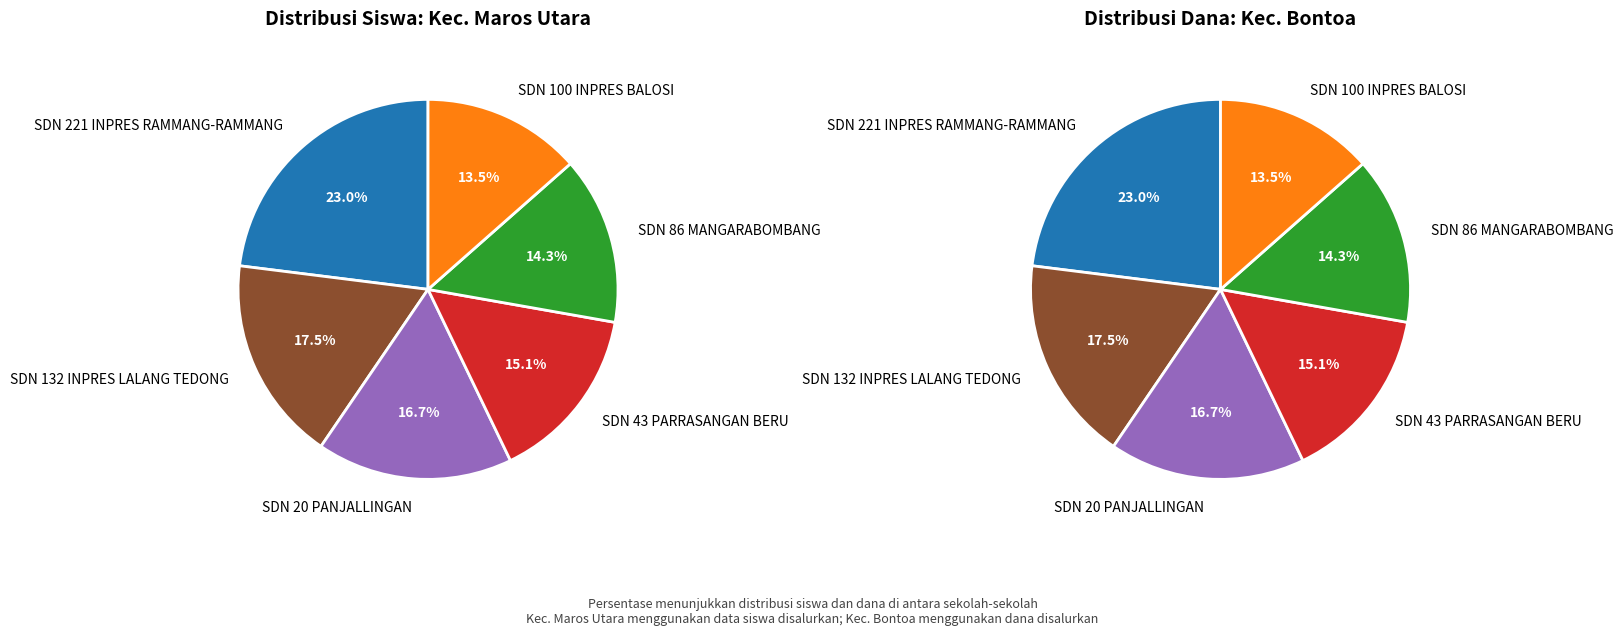

The SDN 221 INPRES RAMMANG-RAMMANG slice represents 24% of the pie. True or false?

False